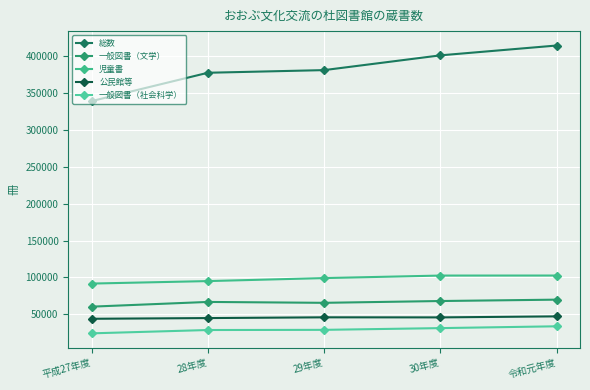

Where does the 公民館等 series first go above 45570?

29年度